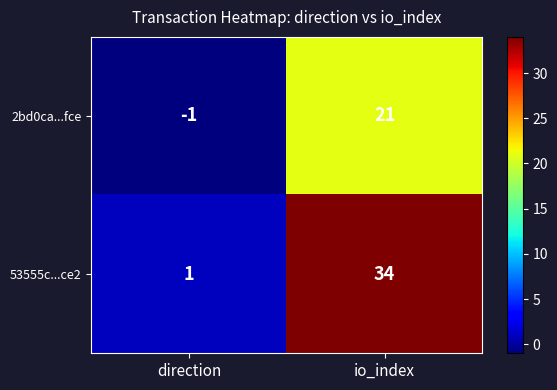

What is the sum of all 53555c...ce2 values?

35